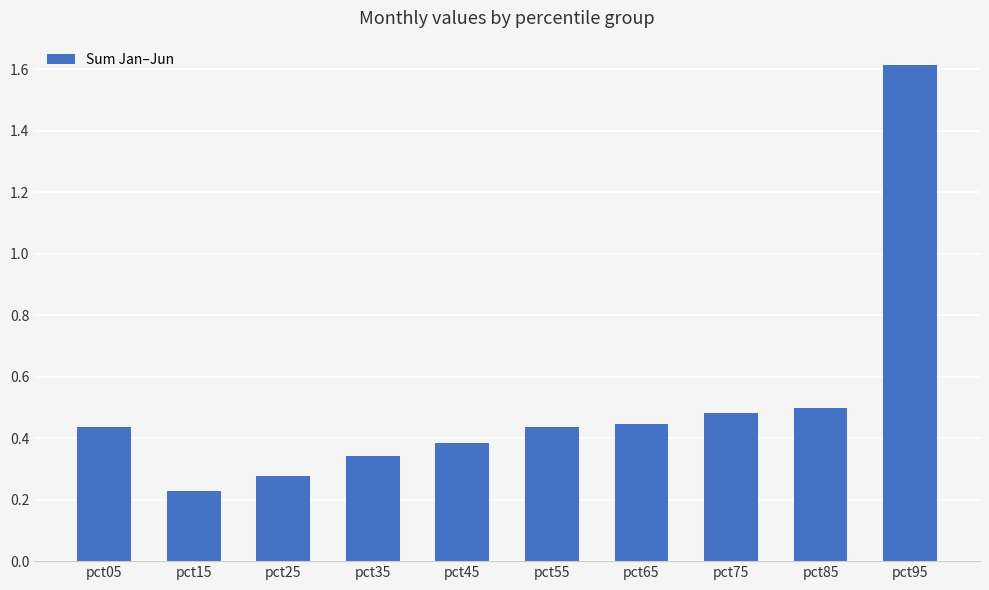

What is the sum of the values at pct35 and pct15?

0.6